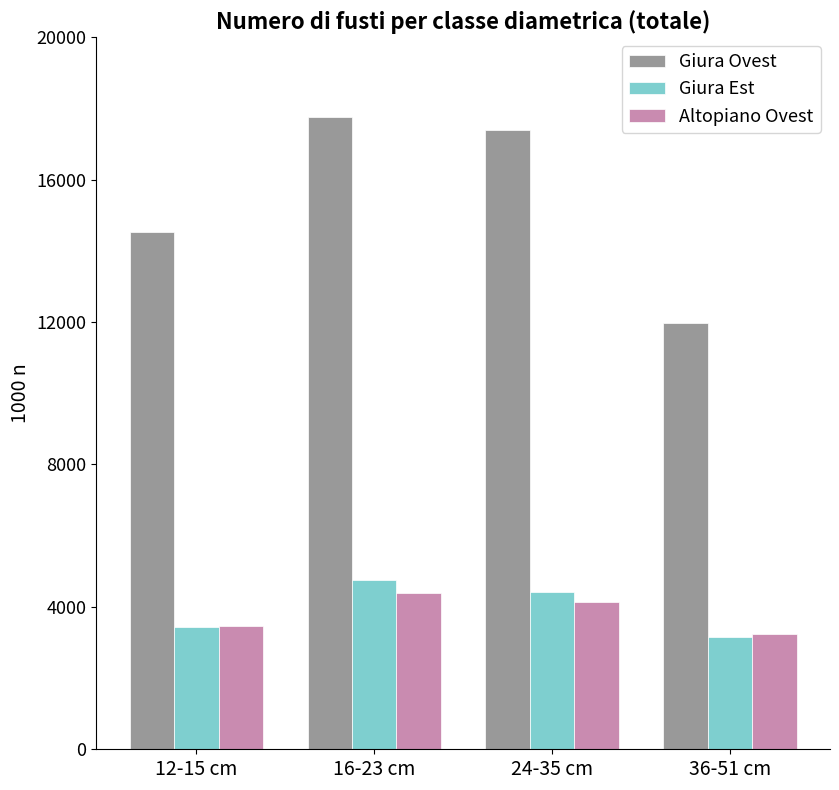

What is the label of the 2nd bar from the right?

24-35 cm